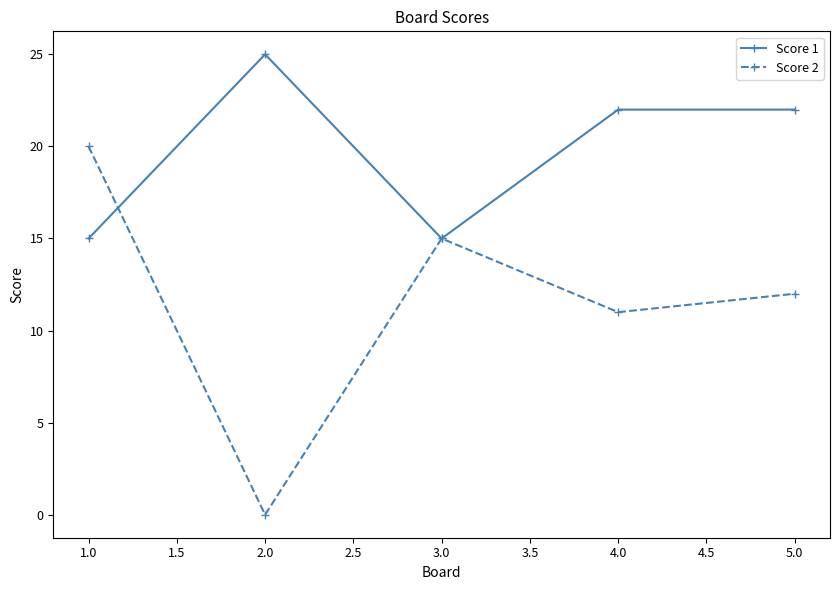

At which category is the sum across all series the highest?

1.0